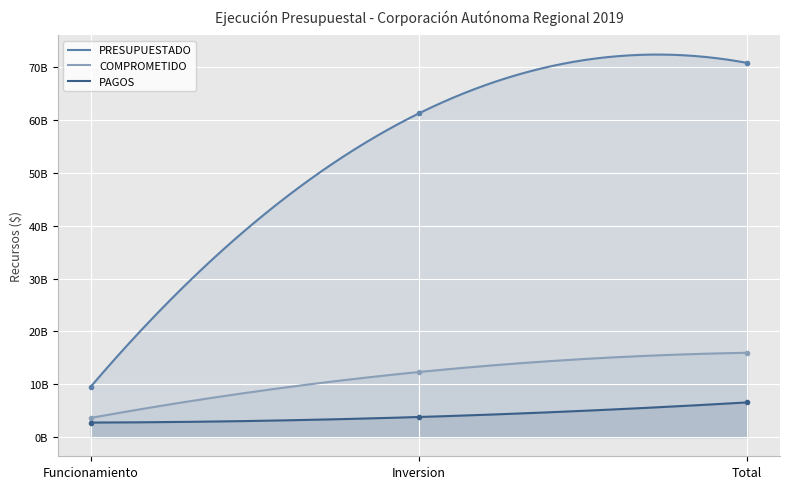

What is the spread (max minus min) of values at Funcionamiento?

6780784733